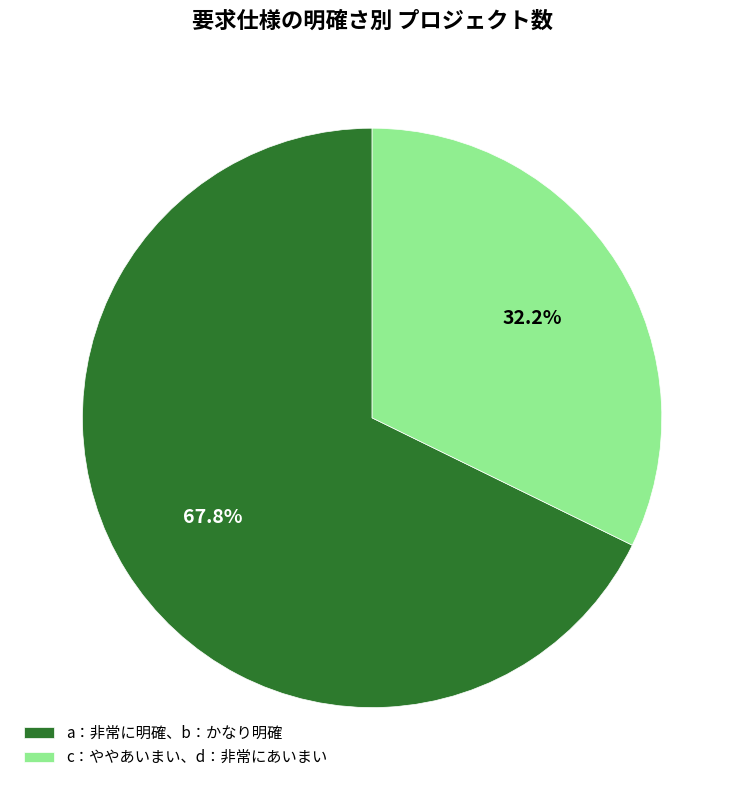

How many slices are in this pie chart?

2